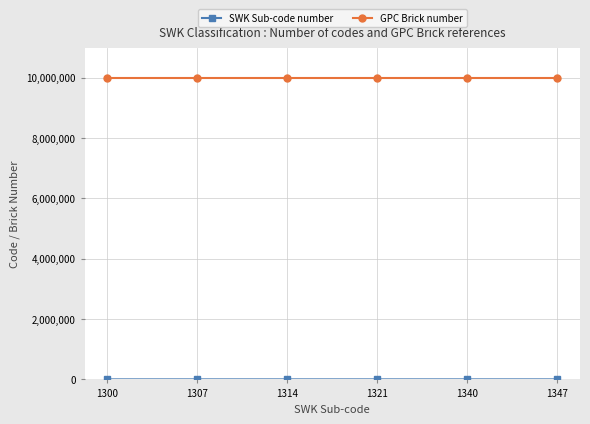

How many data points does each series have?

6